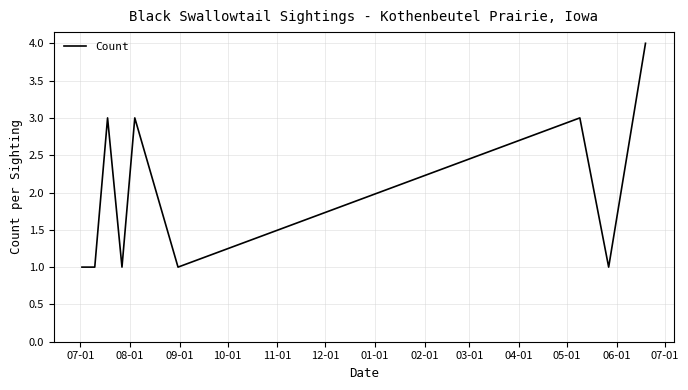

What is the difference between the maximum and minimum values?

3